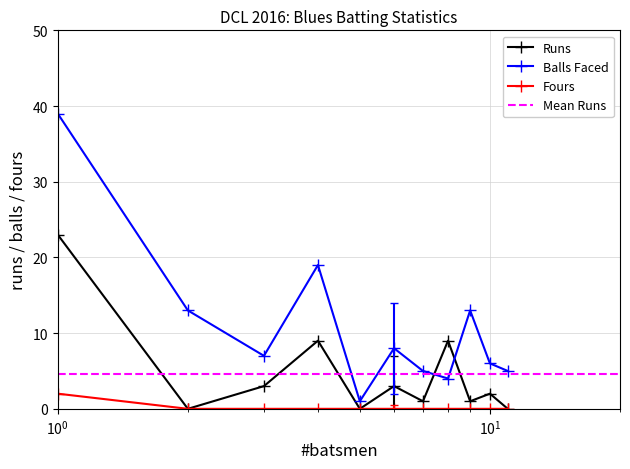

After their last crossing, which series has the higher values: Balls Faced or Runs?

Balls Faced